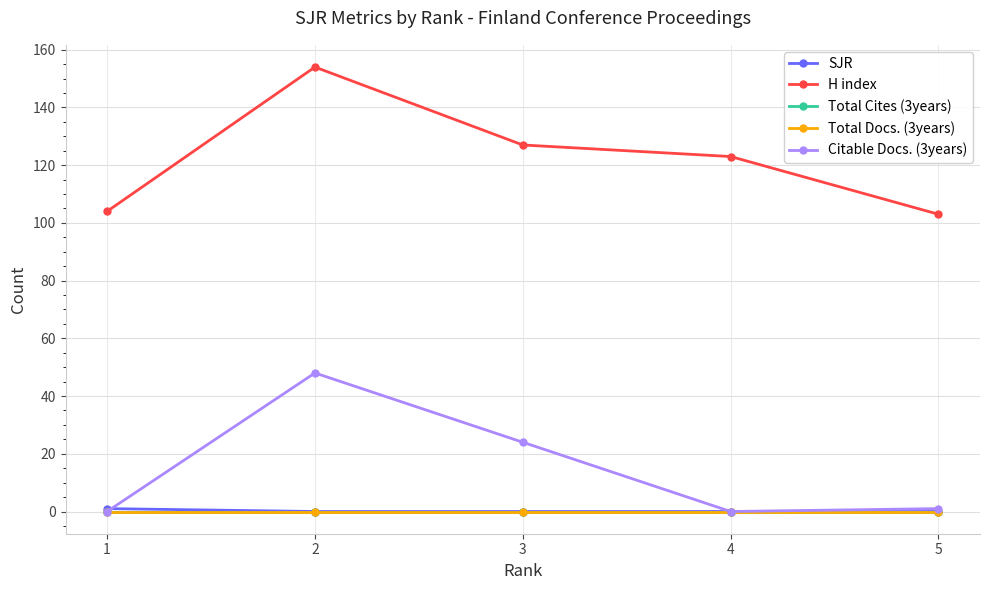

True or false: Citable Docs. (3years) and Total Cites (3years) cross at least once.

False